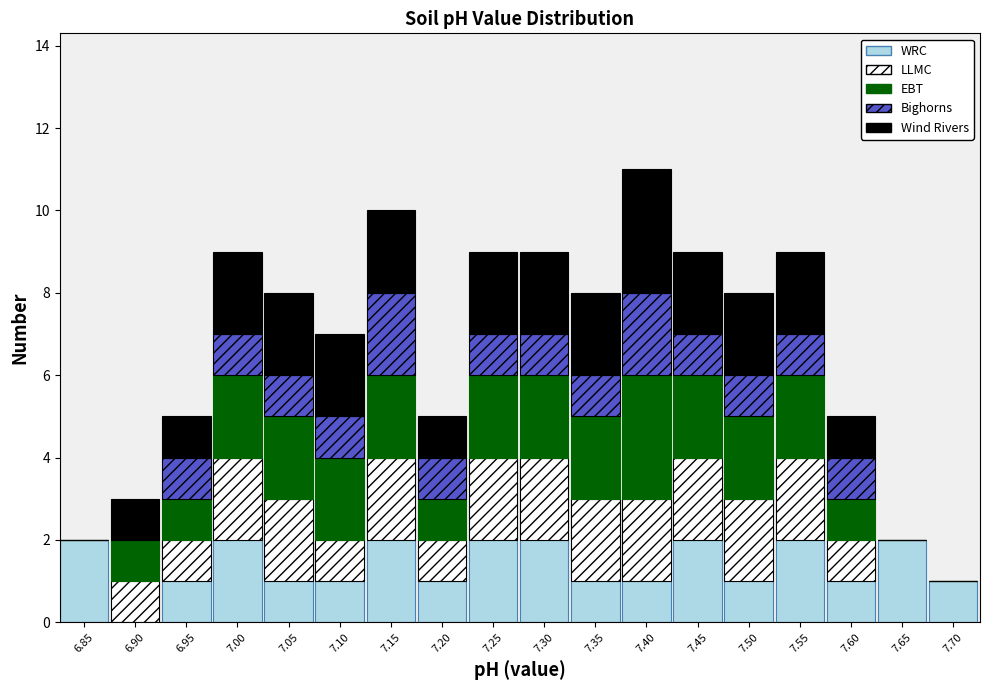

What is the total value across all series at 7.50?

8